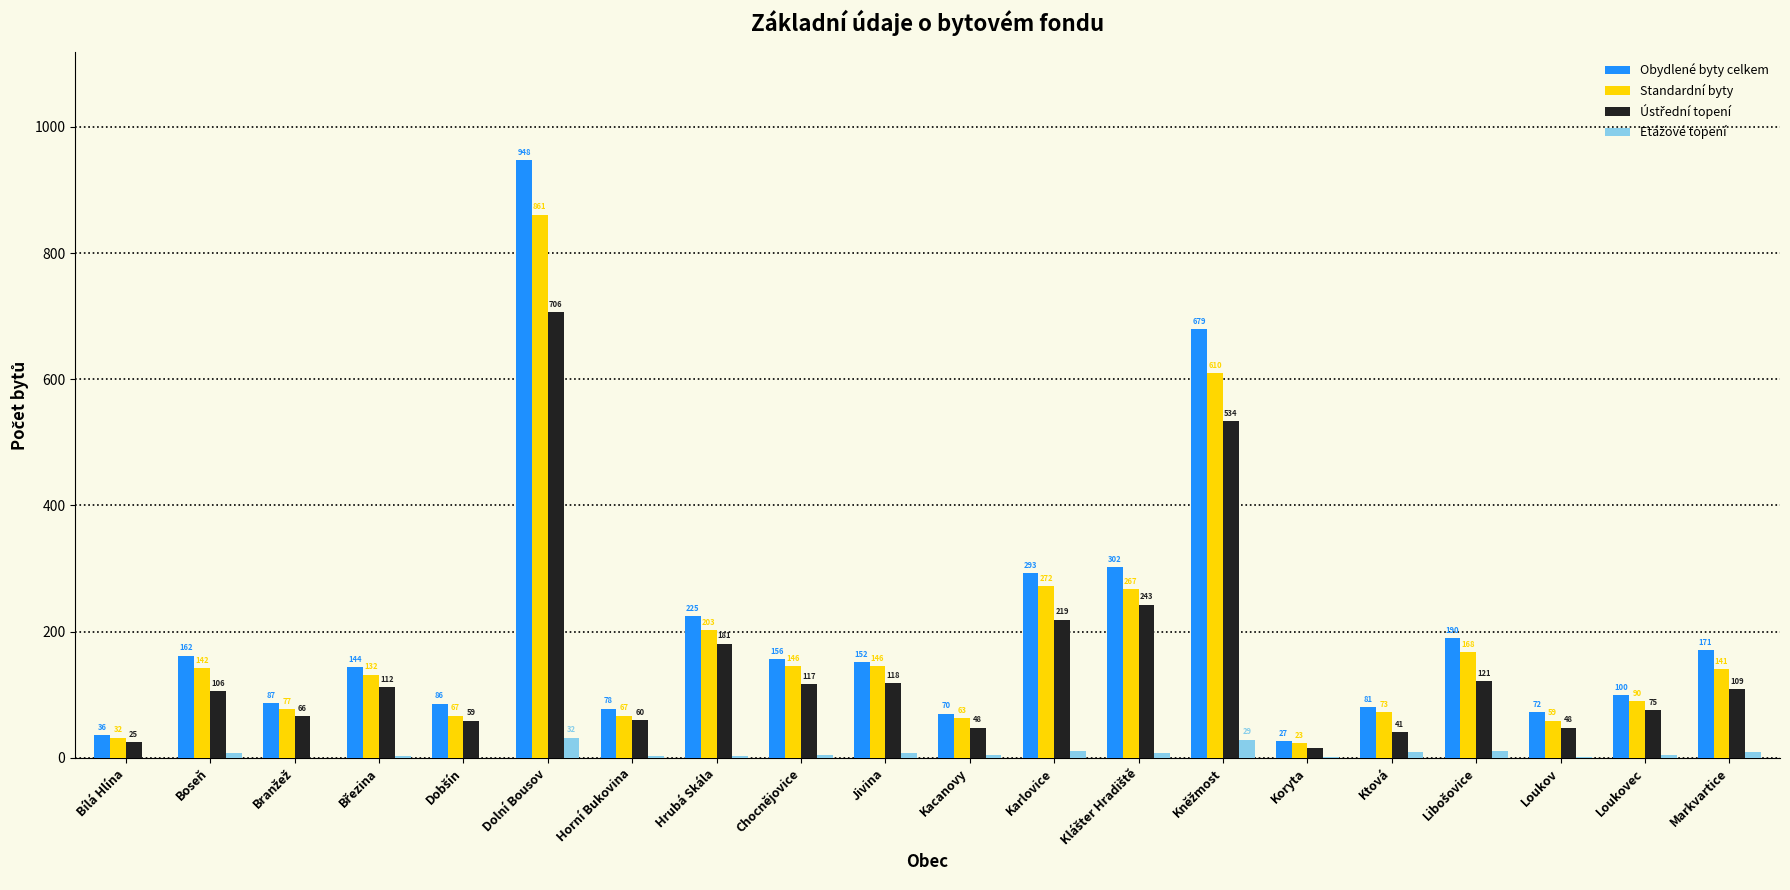

Which series has the largest total across all categories?

Obydlené byty celkem